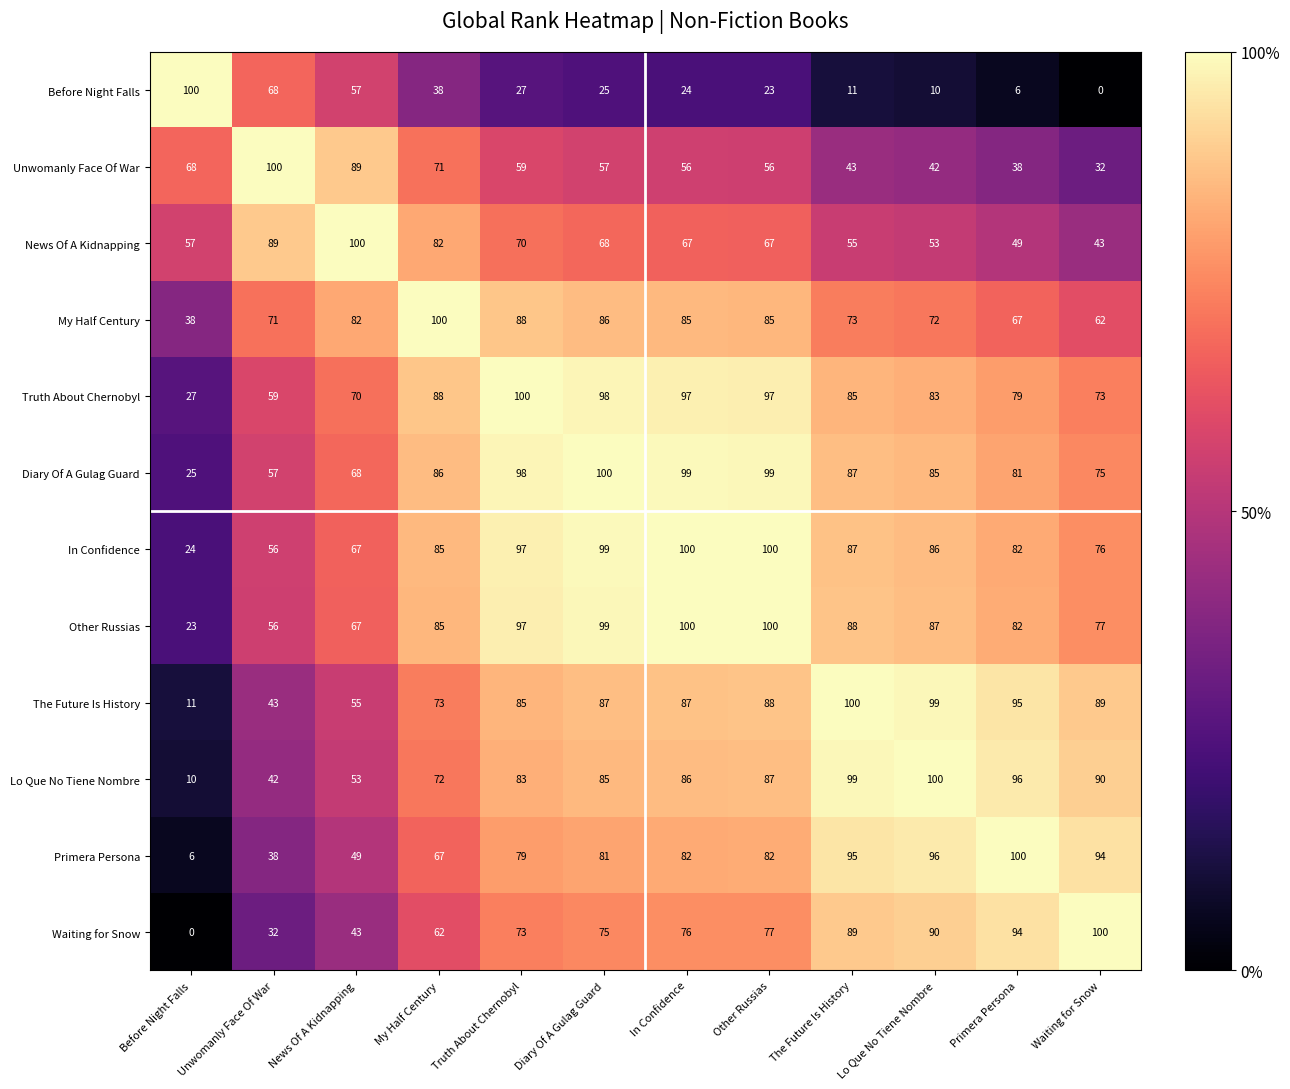

Rank the series at Waiting for Snow from highest to lowest value.

Waiting for Snow, Primera Persona, Lo Que No Tiene Nombre, The Future Is History, Other Russias, In Confidence, Diary Of A Gulag Guard, Truth About Chernobyl, My Half Century, News Of A Kidnapping, Unwomanly Face Of War, Before Night Falls